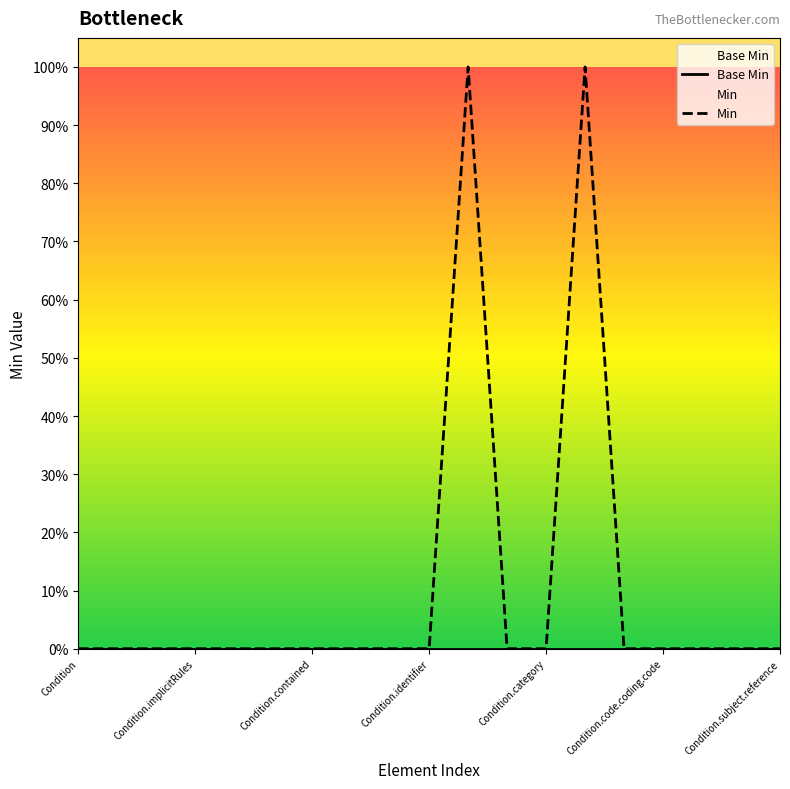

Rank the series at 16 from lowest to highest value.

Base Min, Min